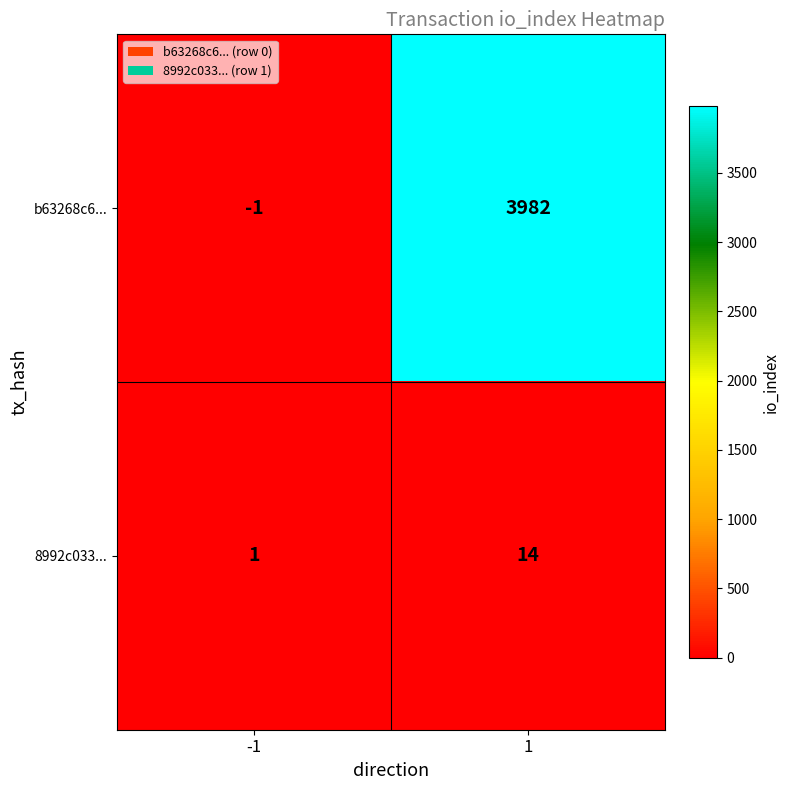

What is the approximate value of 8992c033... at 1, to the nearest 10?

10